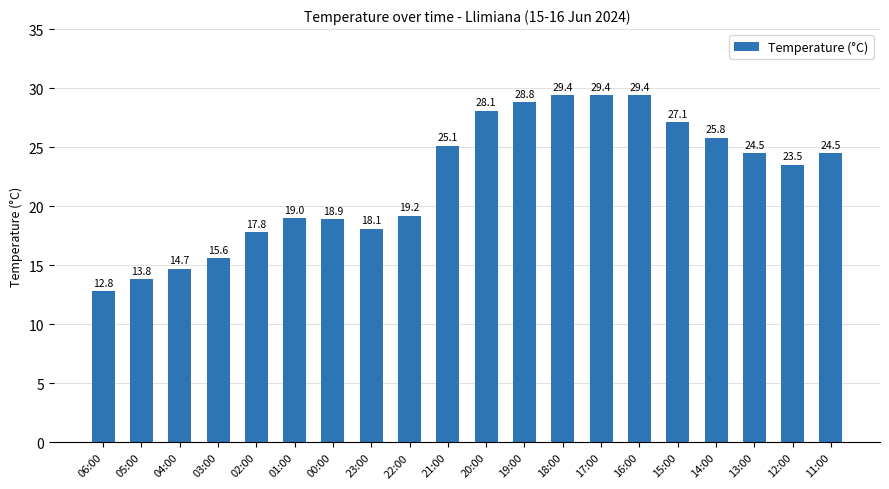

Is it true that the value at 05:00 is 13.8?

True